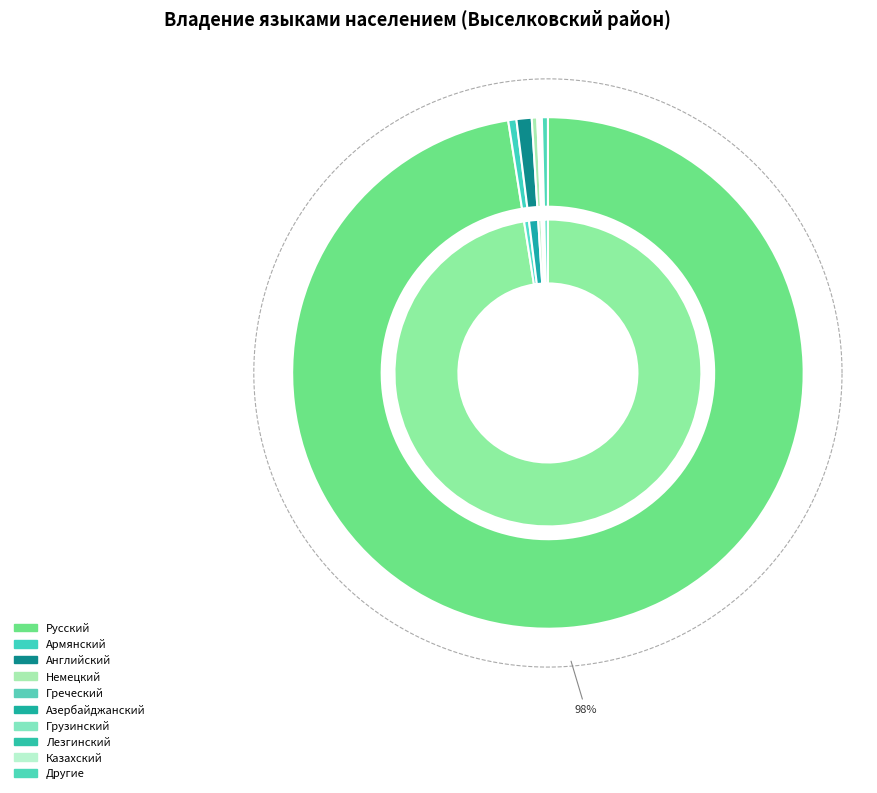

The Другие slice represents 0% of the pie. True or false?

True